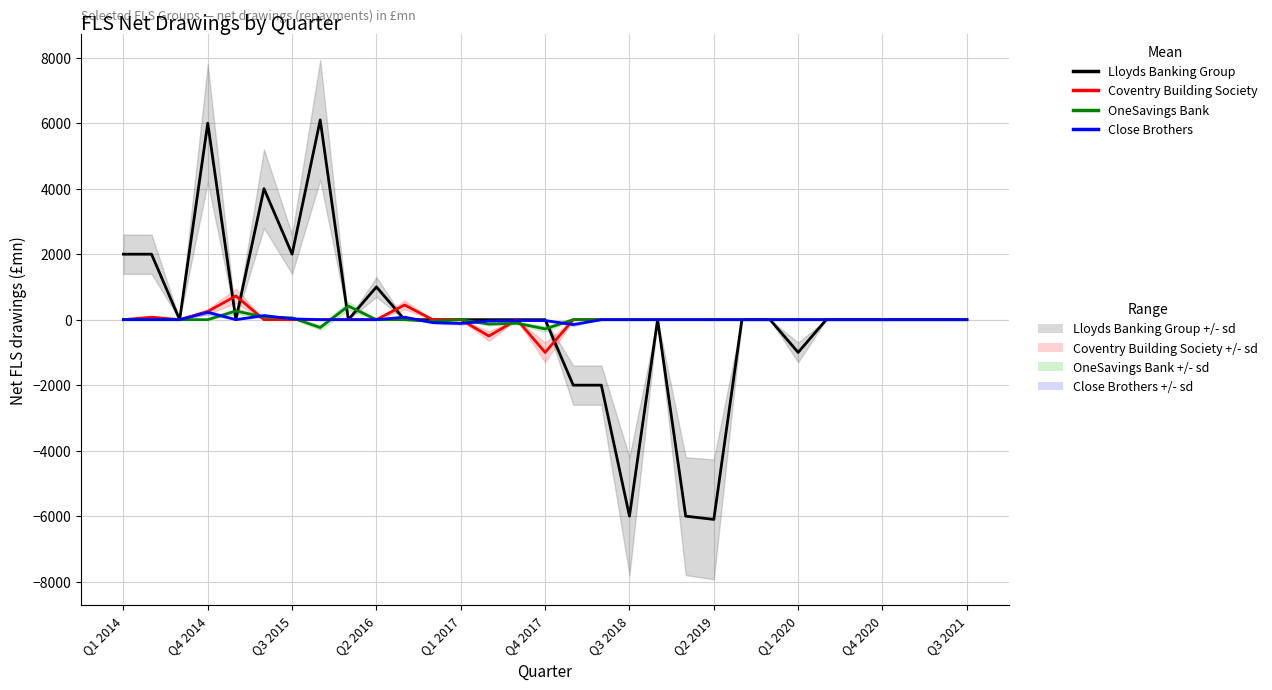

What are all the series names shown in the legend?

Lloyds Banking Group, Coventry Building Society, OneSavings Bank, Close Brothers